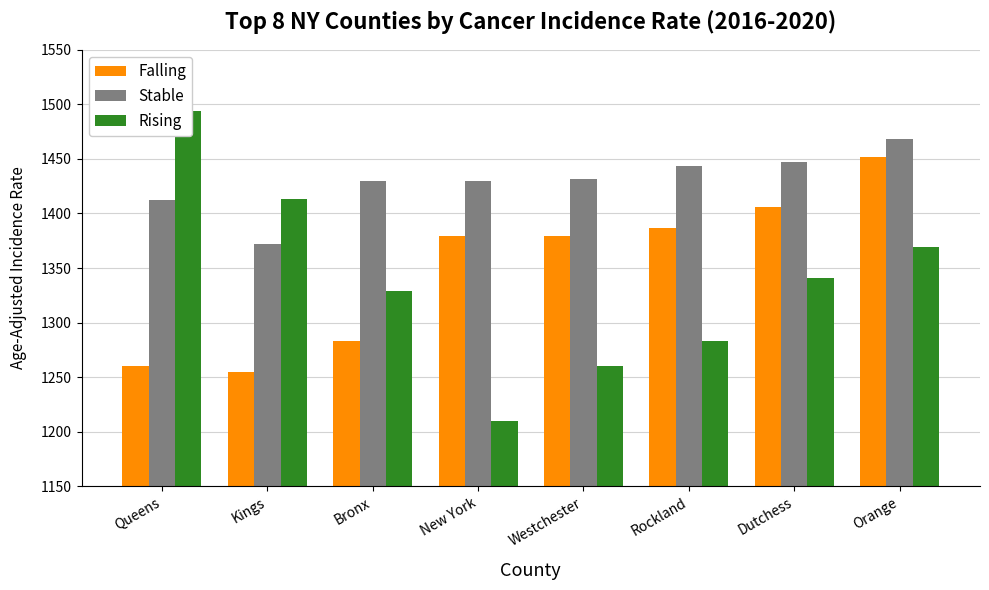

Which has a higher value, Westchester or Kings?

Westchester